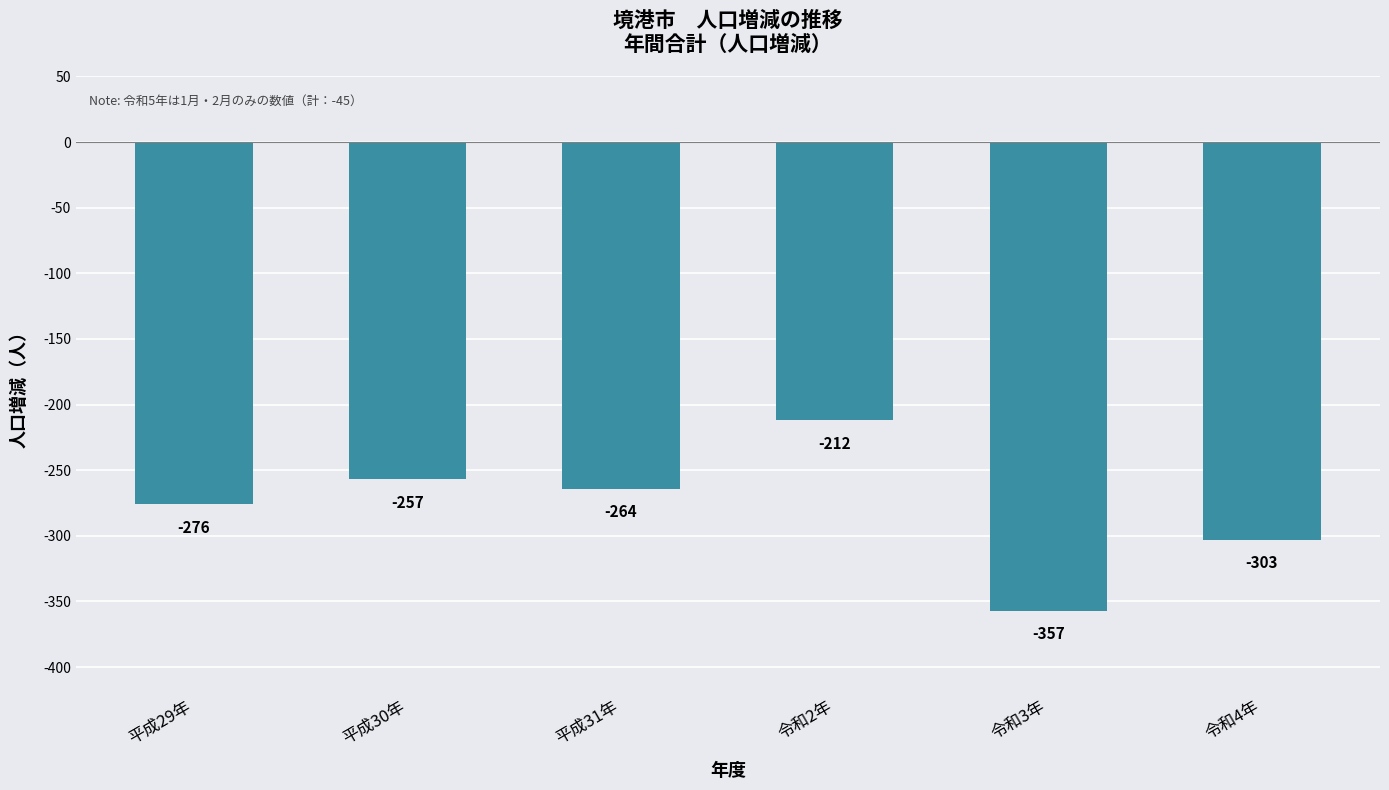

Which label corresponds to the largest value in the chart?

令和2年